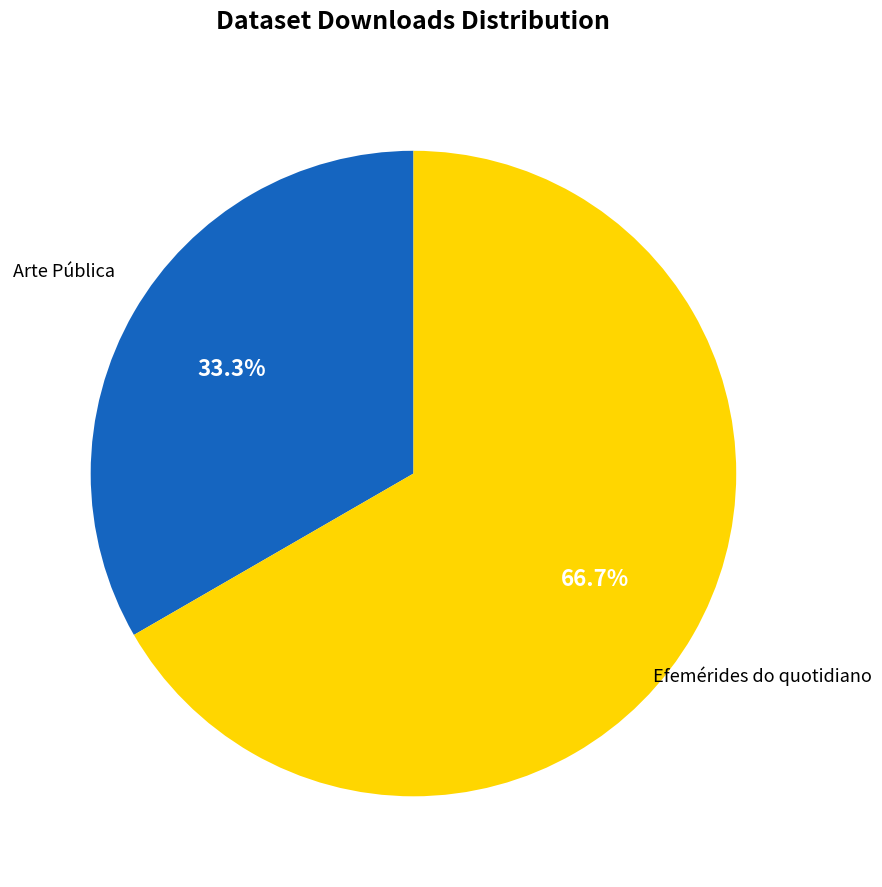

How many segments does this pie chart have?

2